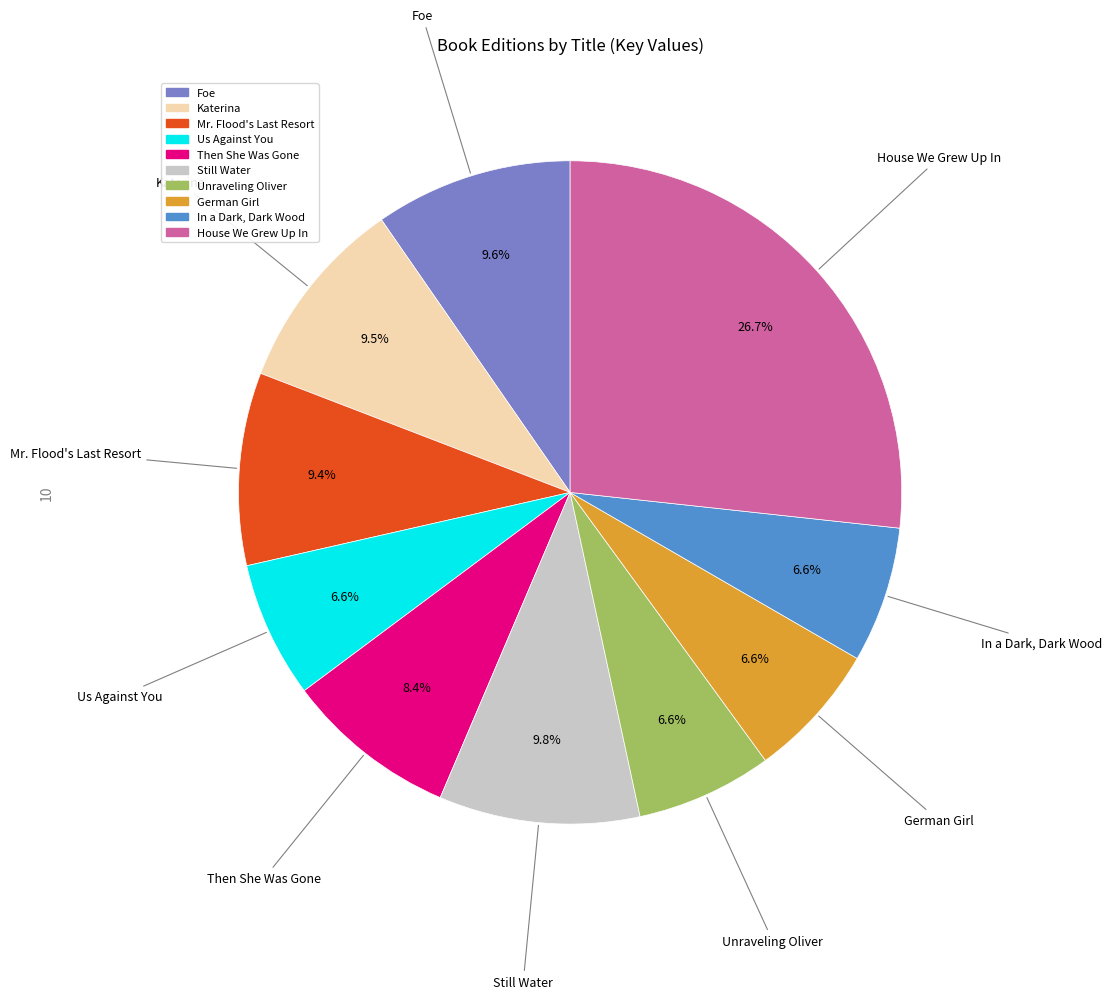

What percentage is NOT represented by German Girl?

93.4%